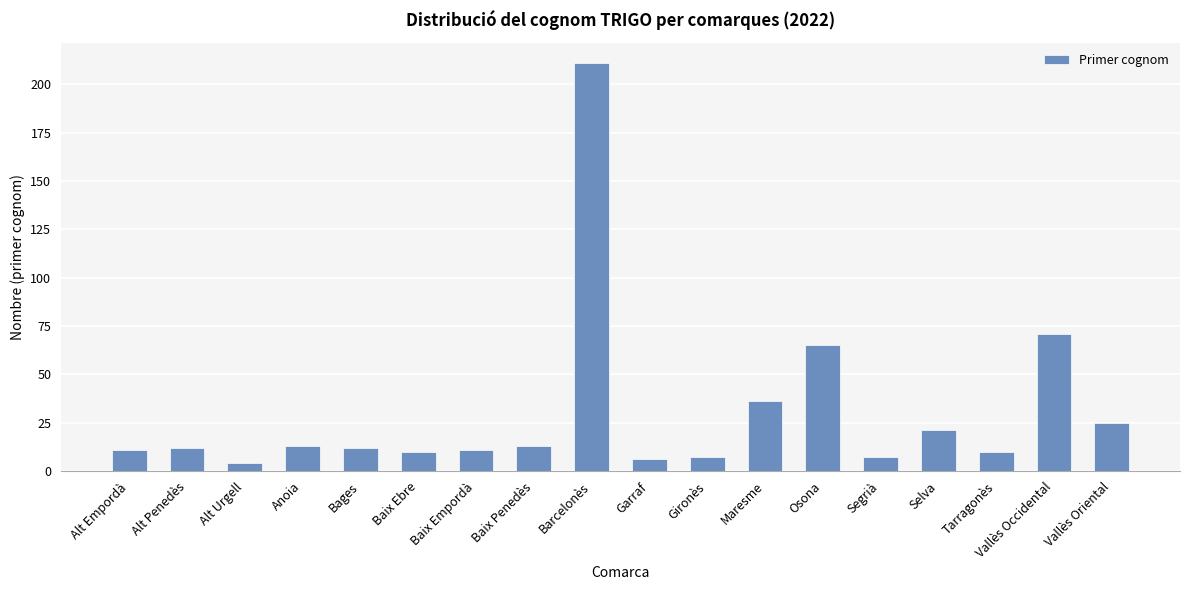

Between Garraf and Osona, which is larger?

Osona